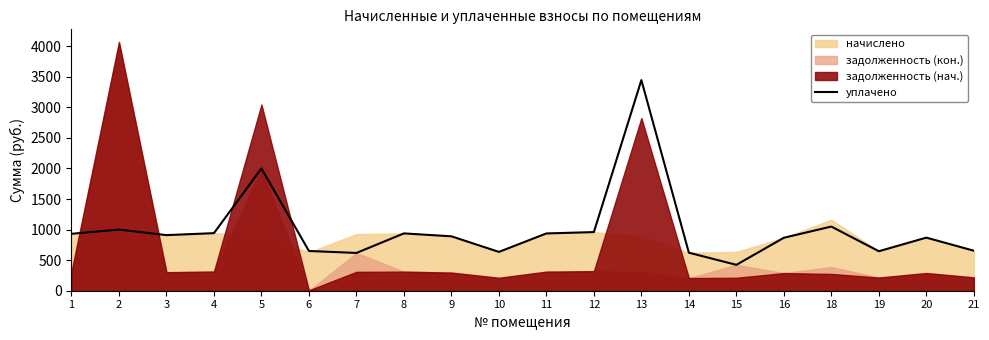

How many points are higher than both their immediate neighbors (excluding endpoints)?

6